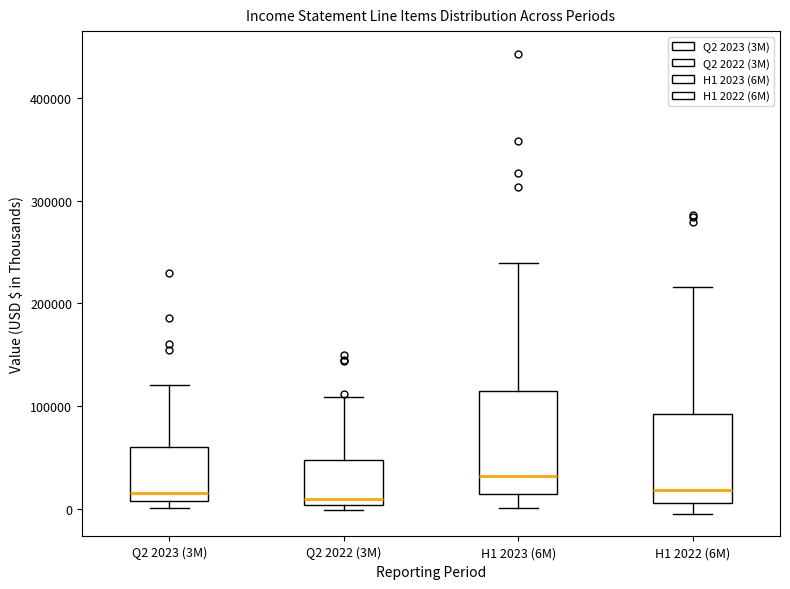

Where is the lower edge of the box for Q2 2023 (3M) on the y-axis? The values are not printed on the chart, so give them approximately, as read against the axis.

10000